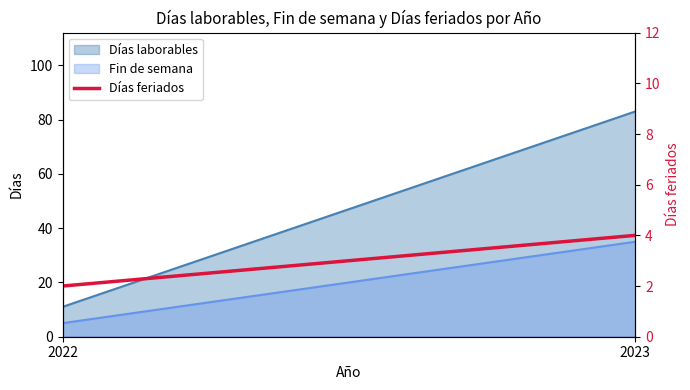

How many lines are shown in the chart?

1